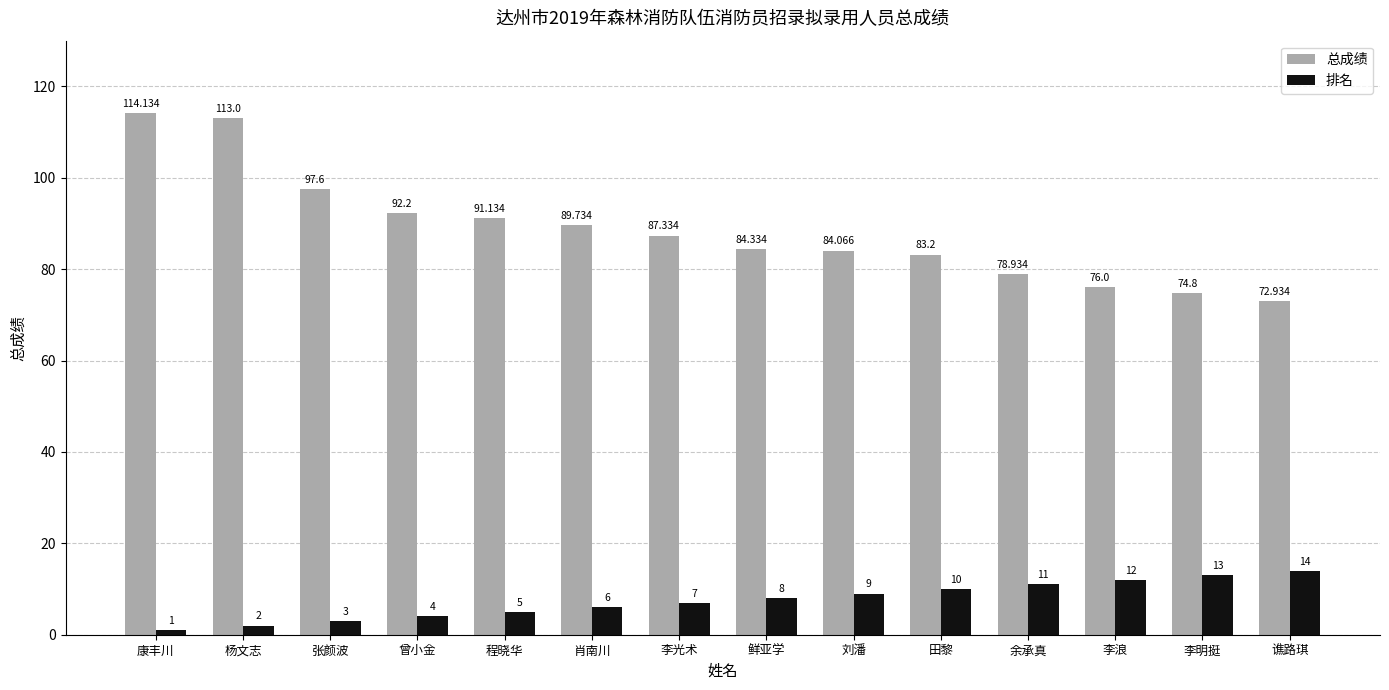

Which series changed the most between 刘潘 and 余承真?

总成绩